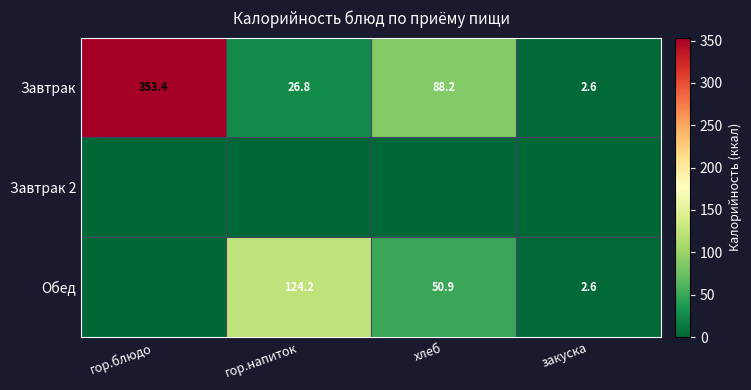

The Завтрак series shows 42.1 at гор.напиток. True or false?

False